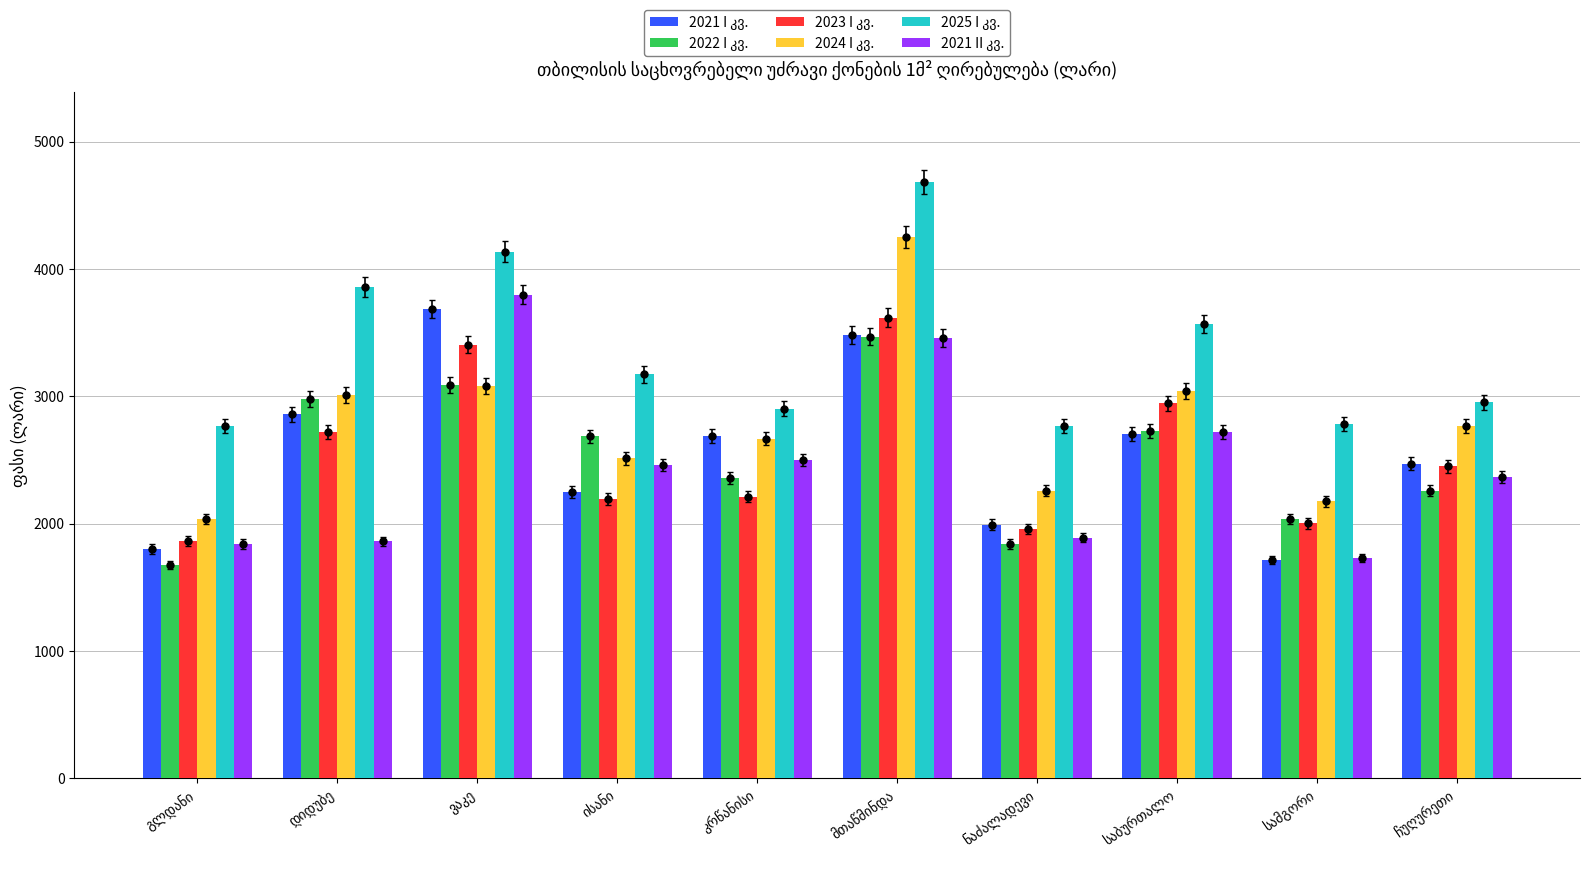

What is the value of the 2021 II კვ. bar at the 9th from the left?

1730.0